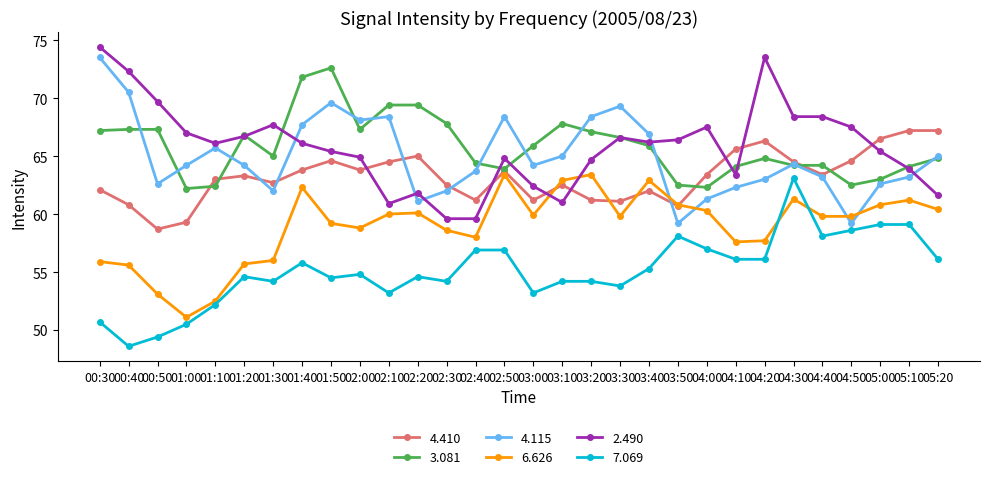

What is the label of the 5th point from the right?

04:40